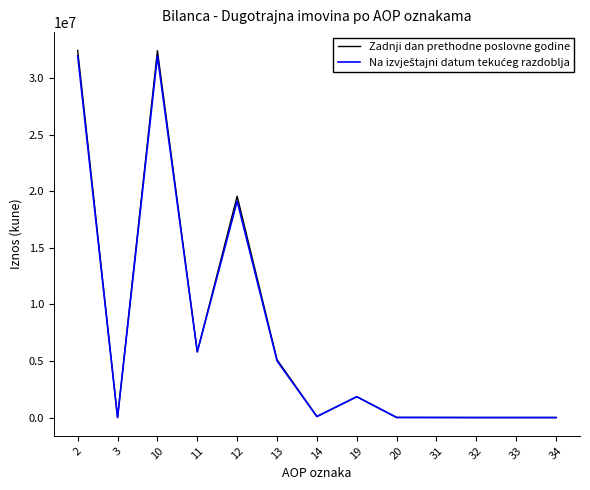

Count the number of data series in this chart.

2